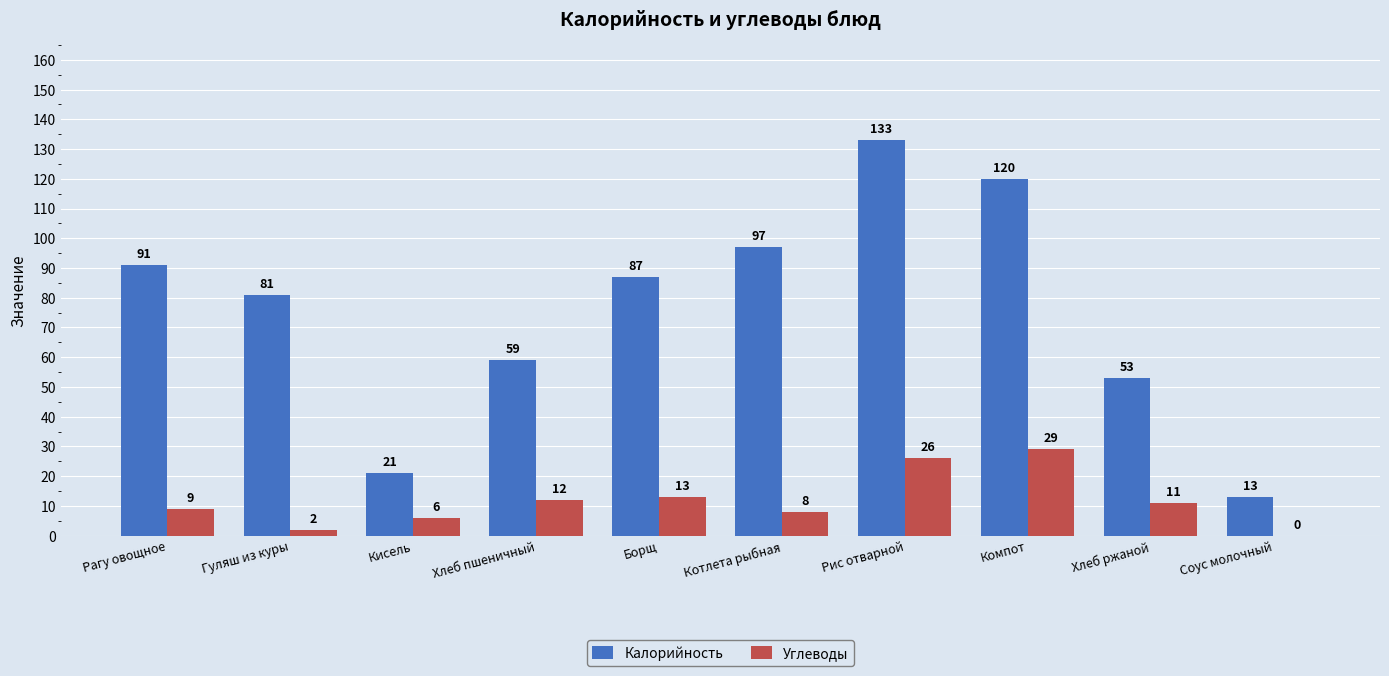

What is the sum of all Калорийность values?

755